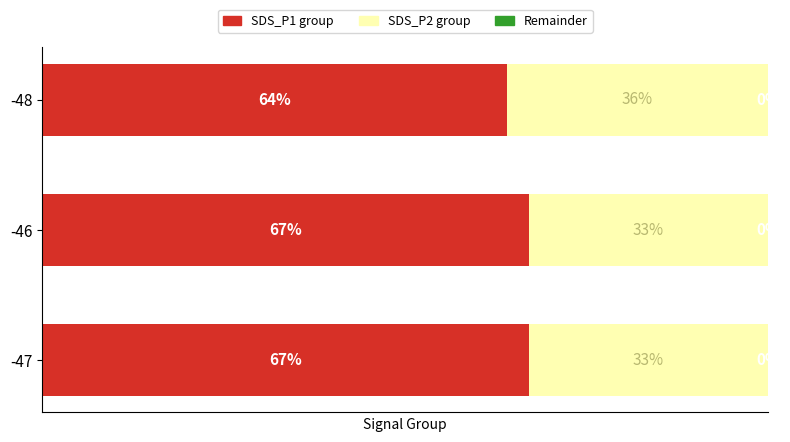

Which series has the widest spread of values?

SDS_P1 group